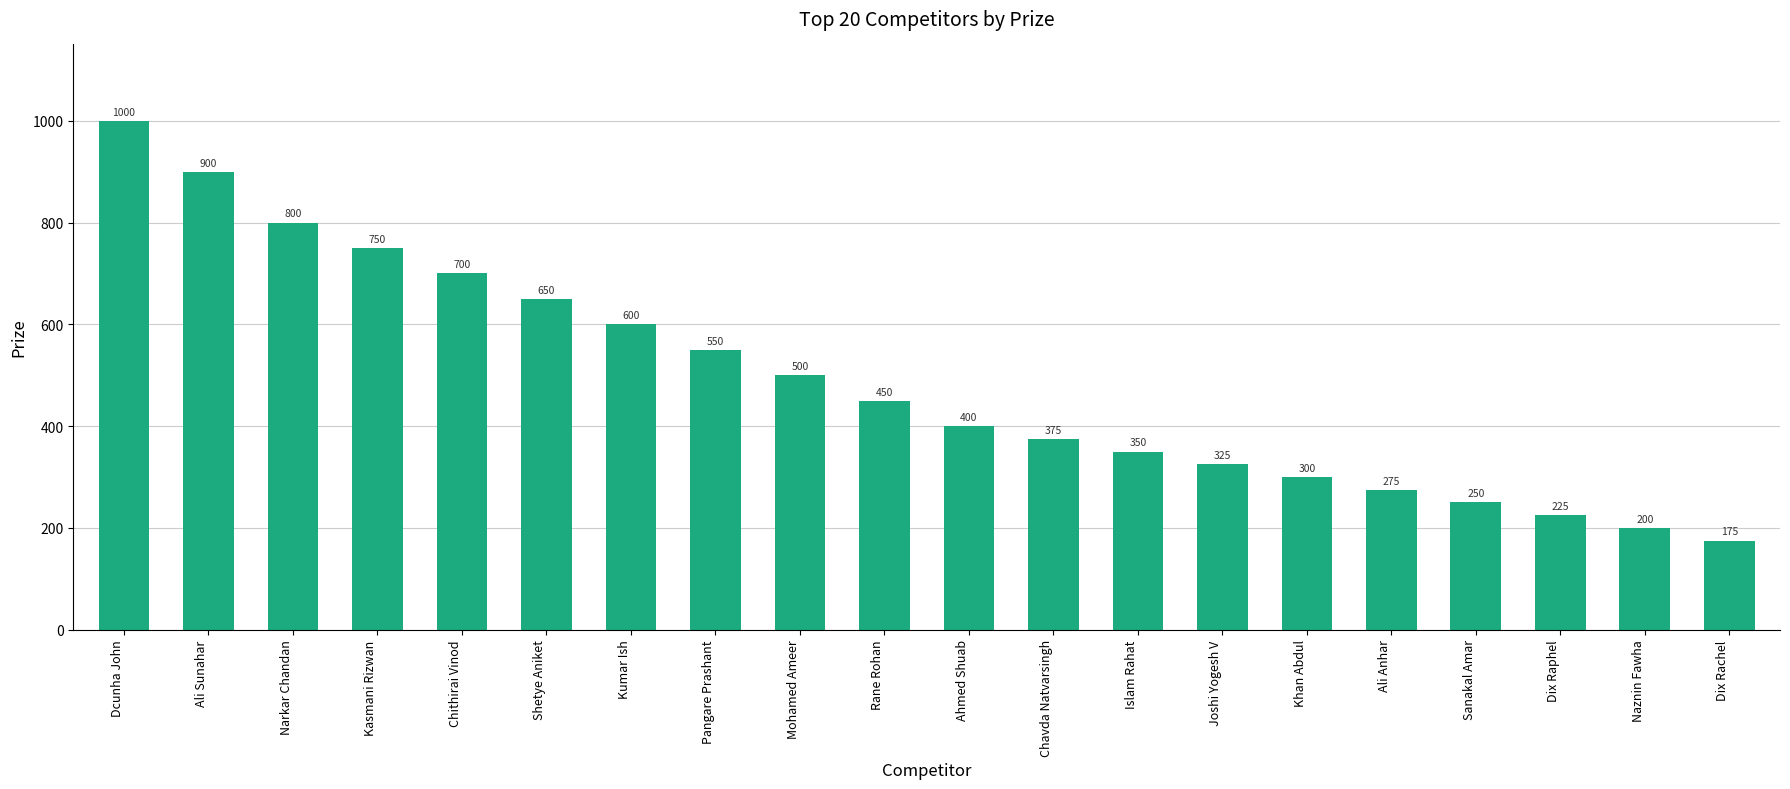

Which has a higher value, Dix Rachel or Mohamed Ameer?

Mohamed Ameer